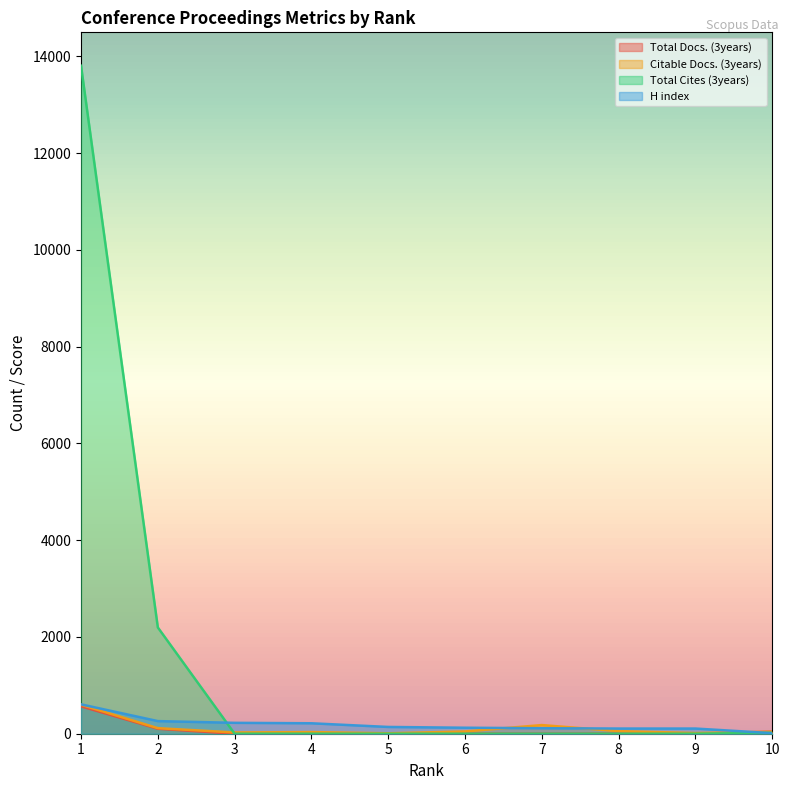

What is the difference between the highest and lowest values at 7?

179